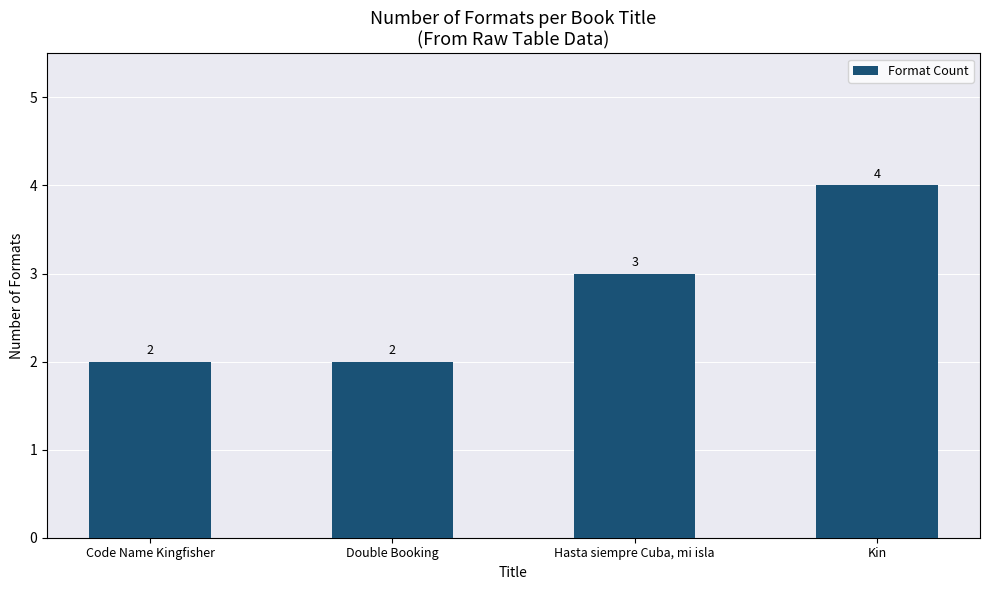

Reading right to left, transcribe all the data shown in this chart.

4	3	2	2